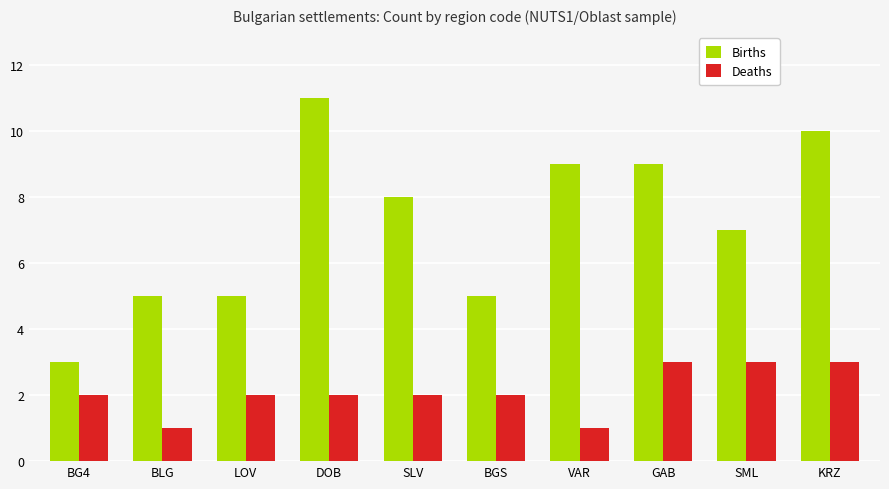

How many series are shown in this chart?

2